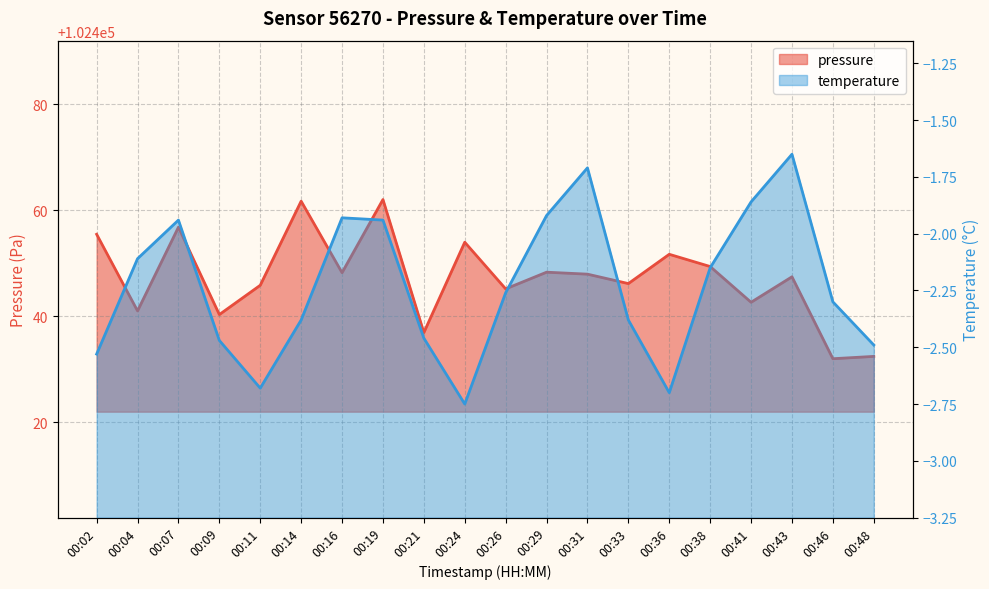

True or false: temperature and pressure cross at least once.

False